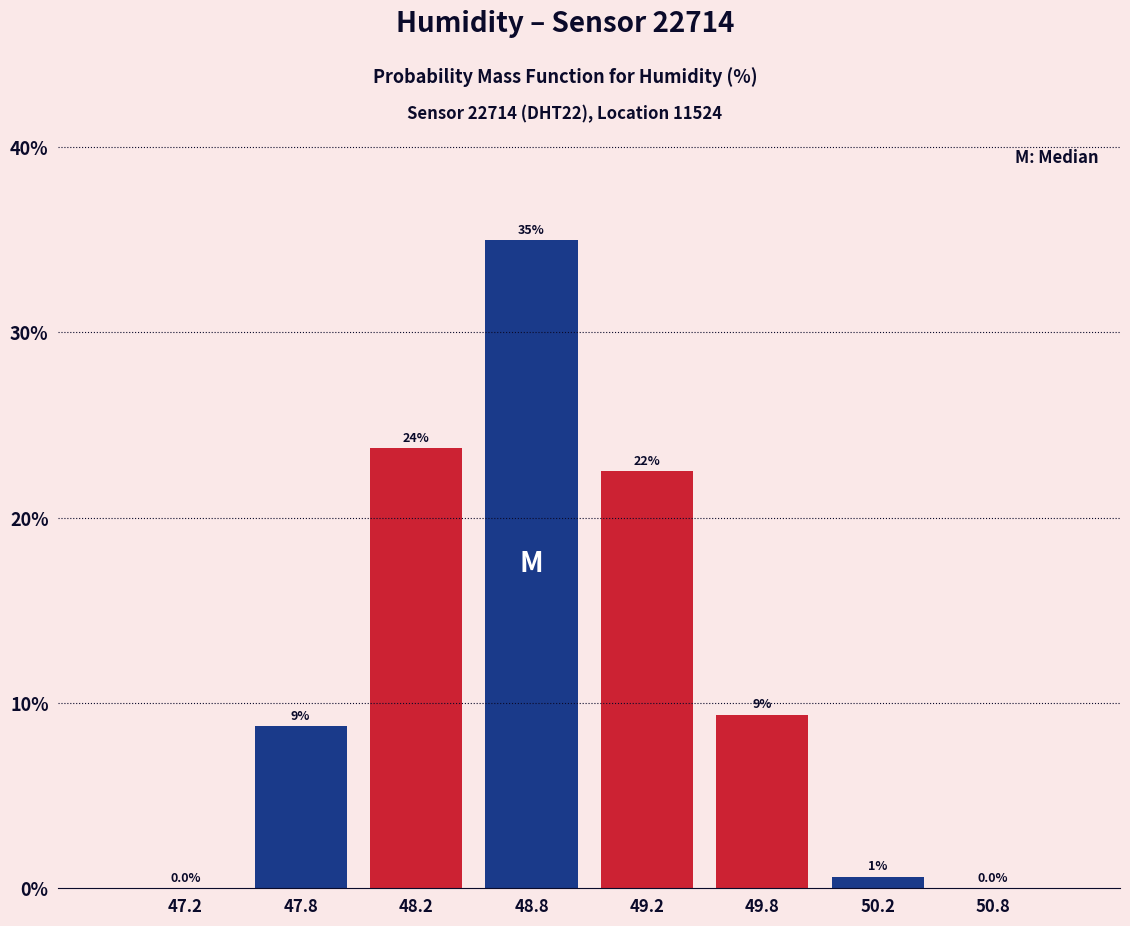

Are the bars horizontal?

No